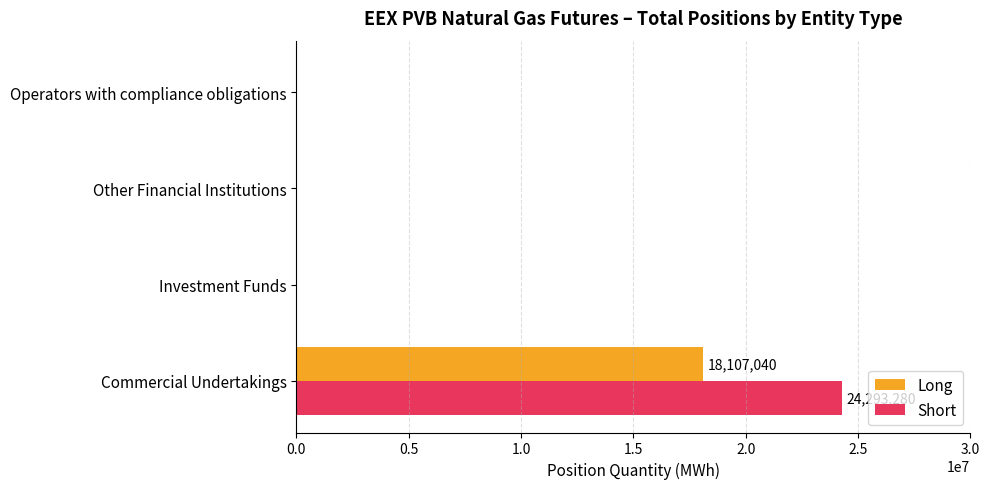

Which category has the highest value in the Short series?

Commercial Undertakings